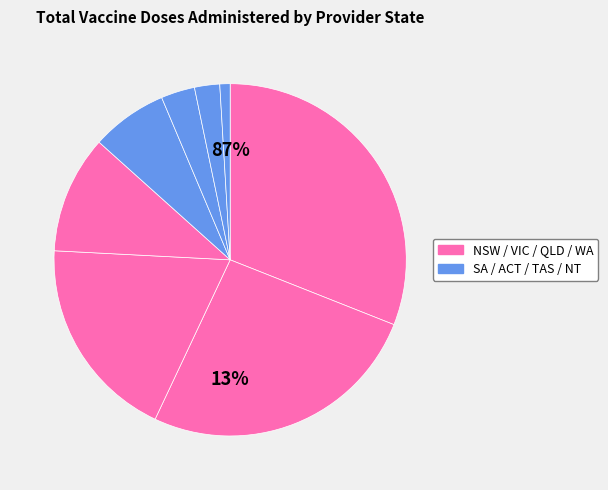

Combined, what portion of the pie is NT and NSW?

31.9%